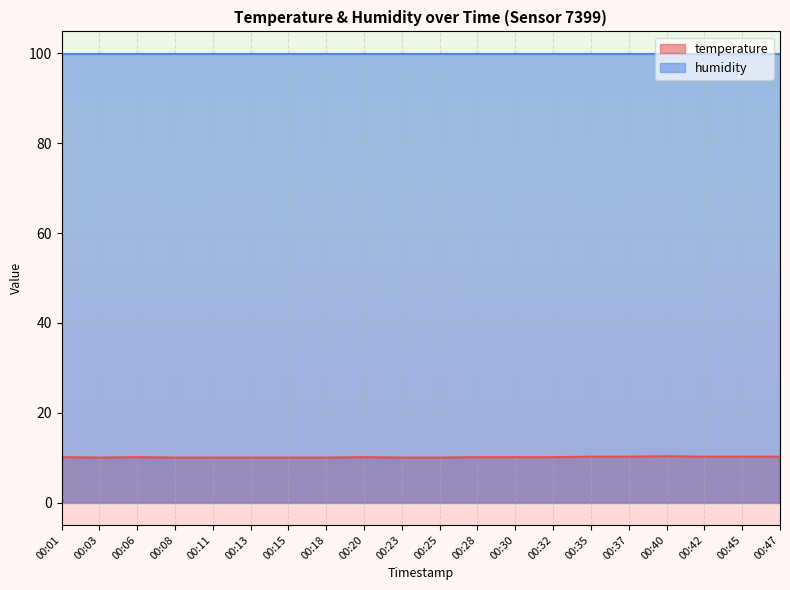

Rank the series at 00:11 from lowest to highest value.

temperature, humidity